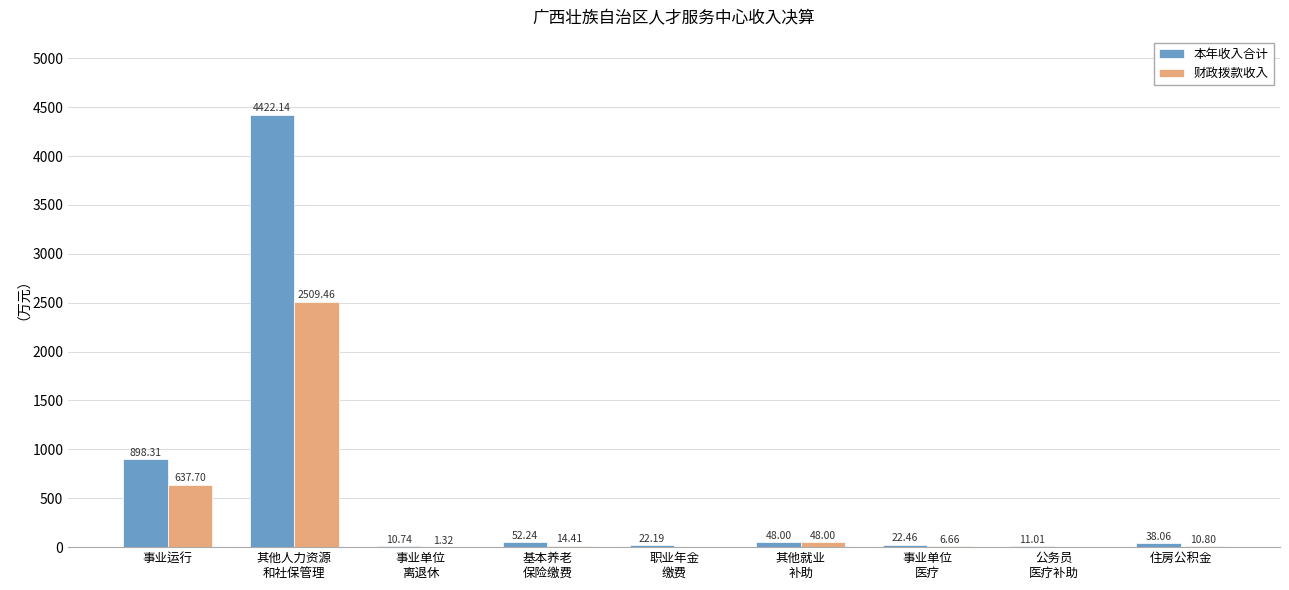

Which series has the largest total across all categories?

本年收入合计